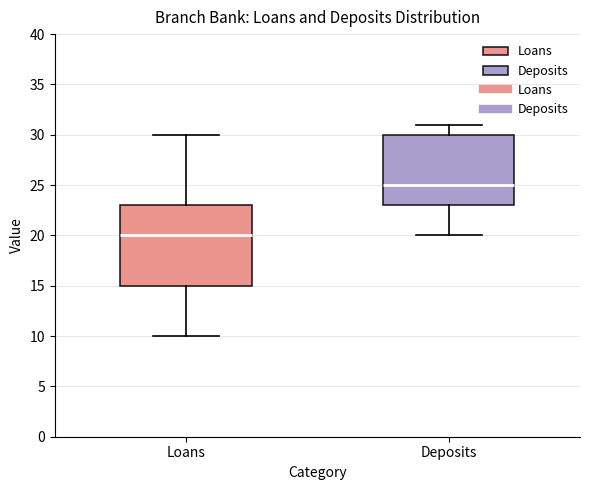

Reading left to right, read every box against the y-axis: the position of its median line, the range the box covers, and the ends of its whiskers. The values are not printed on the chart, so give them approximately, as read against the axis.

Loans: median 20, box 15 to 23, whiskers 10 to 30
Deposits: median 25, box 23 to 30, whiskers 20 to 31